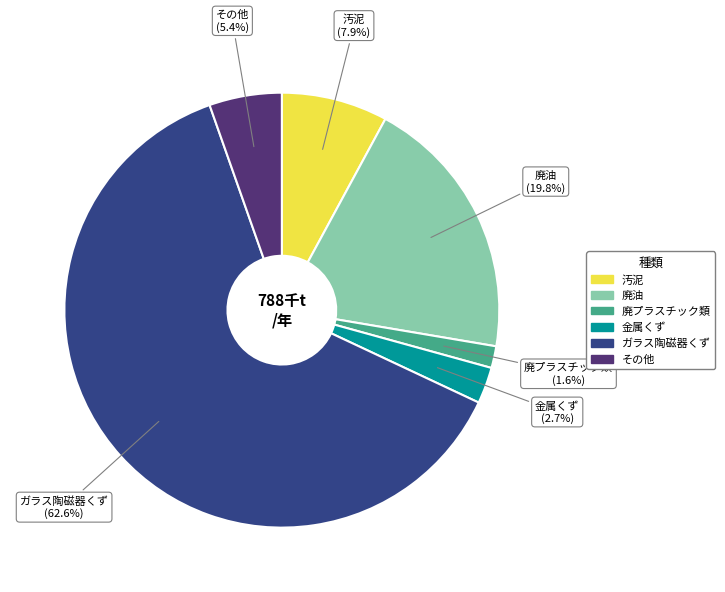

To the nearest percent, what percentage of the pie is ガラス陶磁器くず?

63%